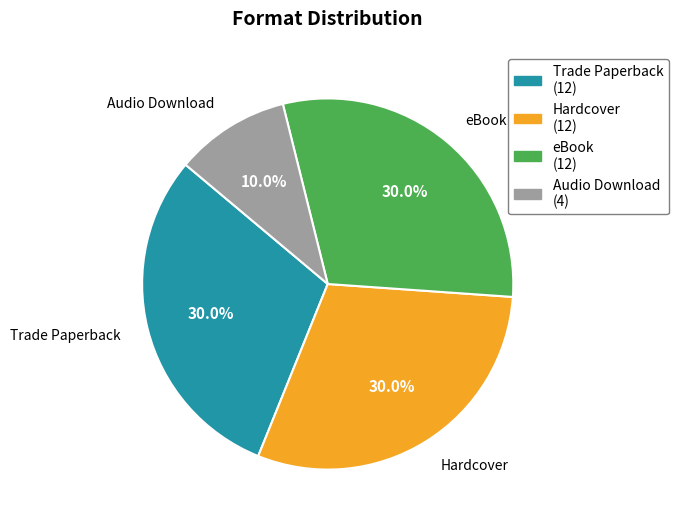

Does any single category account for the majority?

No